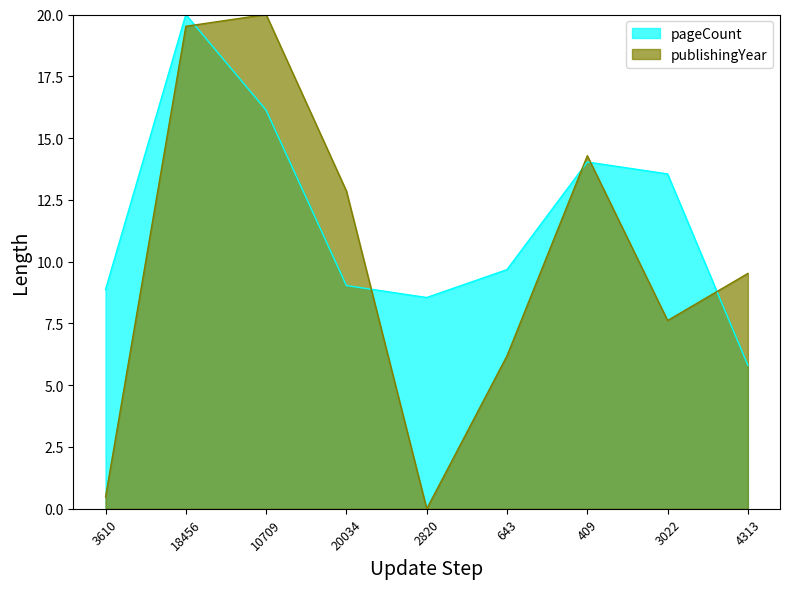

Where is pageCount nearest to the value 12?

3022